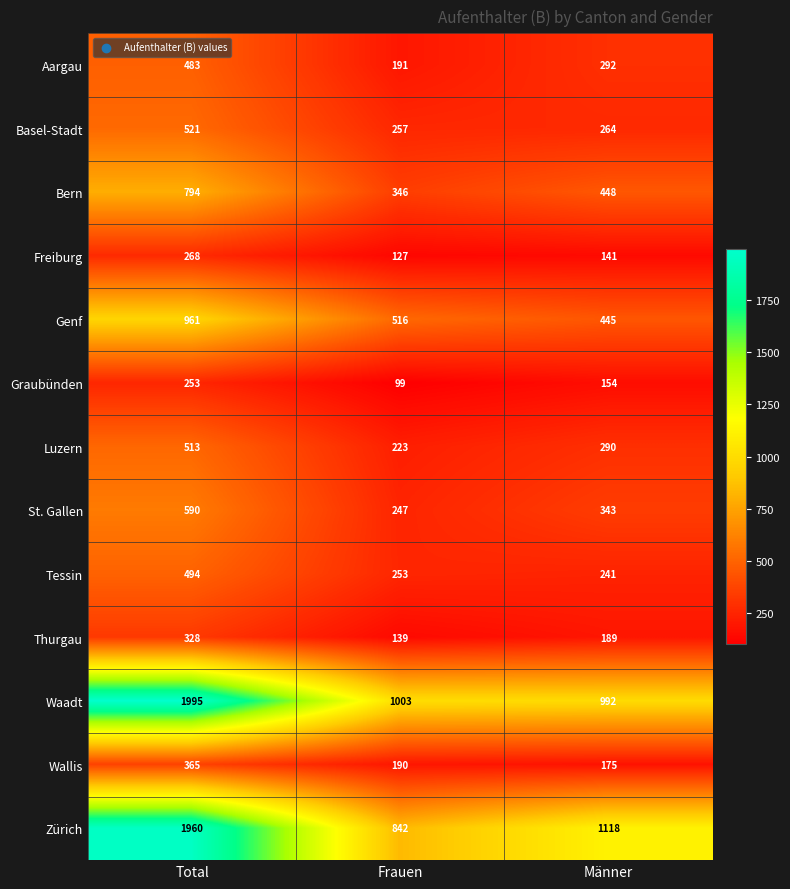

Where does the Basel-Stadt series first go above 264?

Total